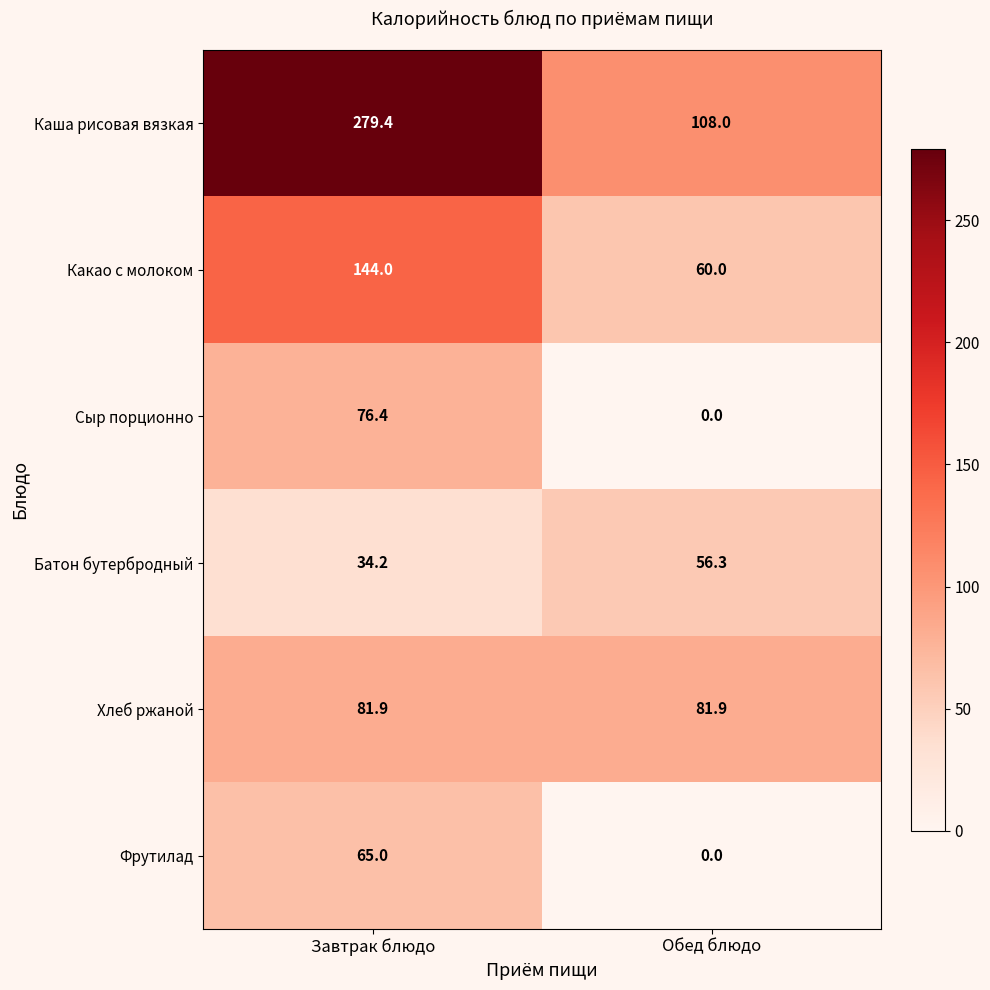

What is the total value across all series at Обед блюдо?

306.2